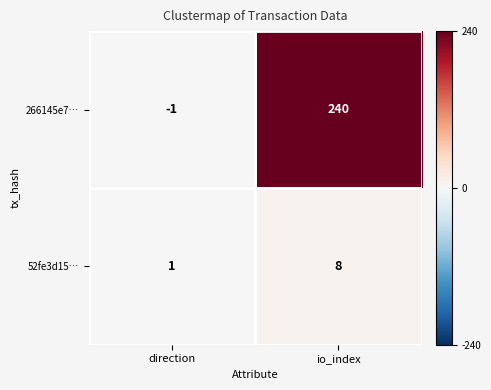

Rank the series by their average value, from lowest to highest.

52fe3d15…, 266145e7…